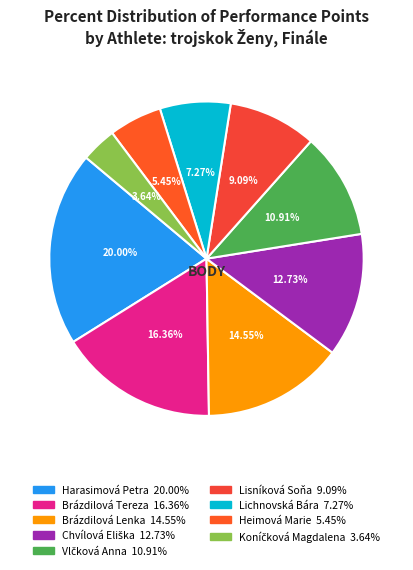

To the nearest percent, what portion does Vlčková Anna represent?

11%